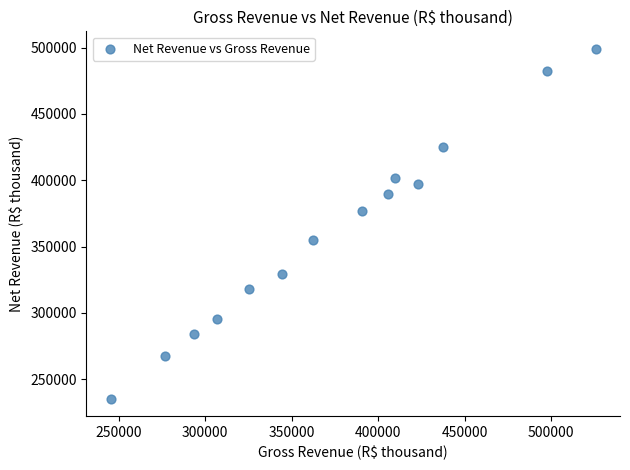

What is the range of X values (max minus min)?

280523.4